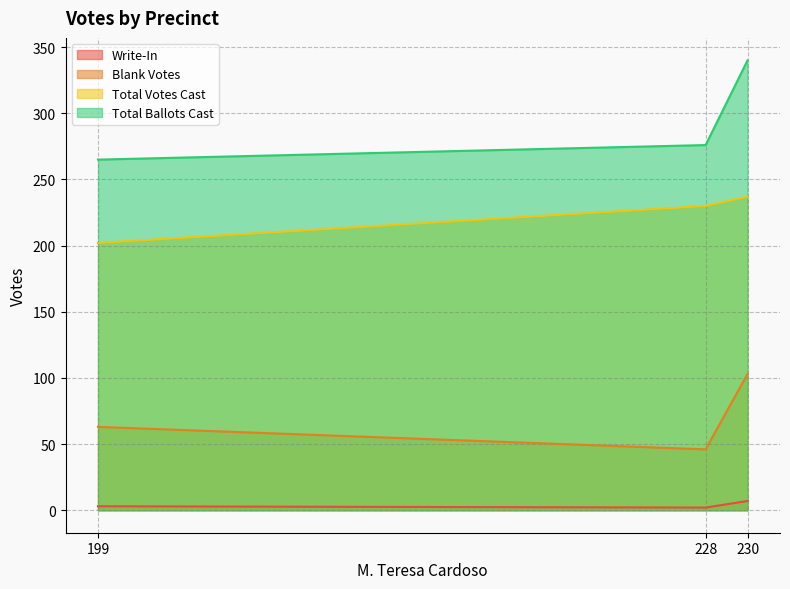

Is the value of Total Votes Cast at 199 greater than the value of Write-In at 199?

Yes